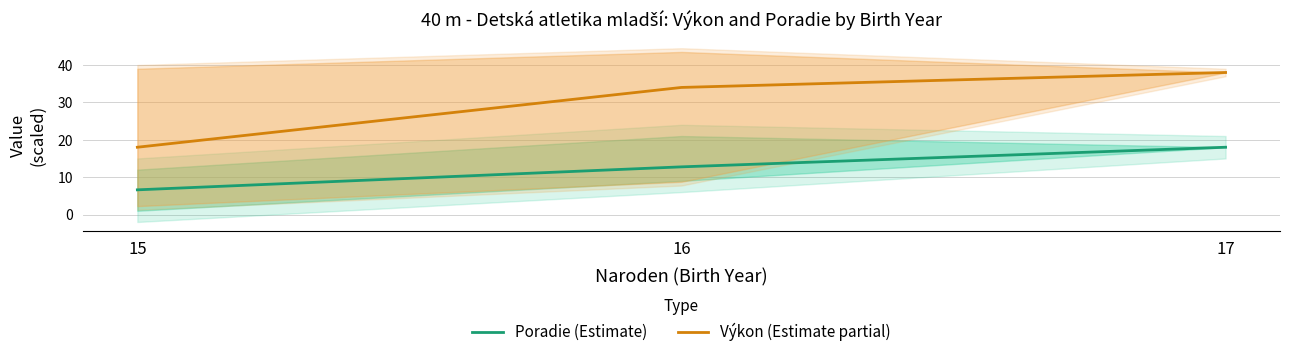

How many values in the Poradie (Estimate) series are below 12?

1